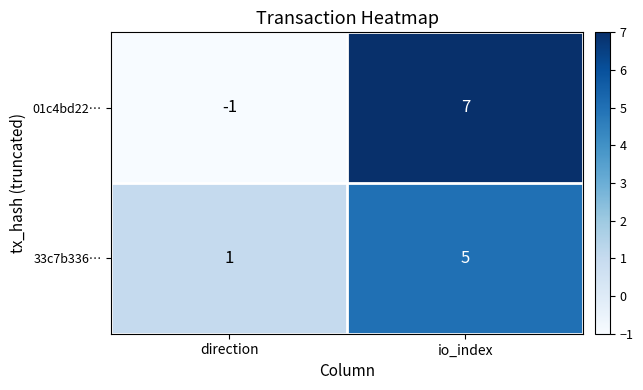

Reading left to right, transcribe all the data shown in this chart.

01c4bd22…: direction=-1	io_index=7
33c7b336…: direction=1	io_index=5